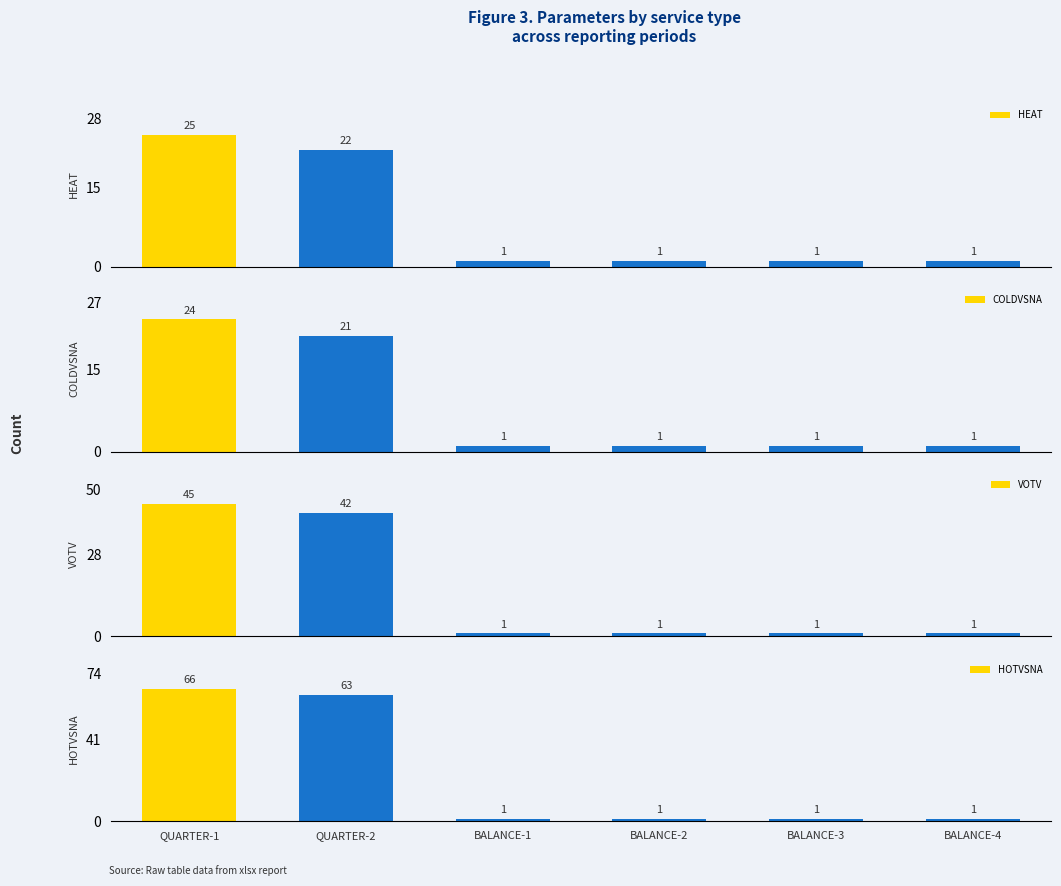

What is the total value across all series at BALANCE-2?

4